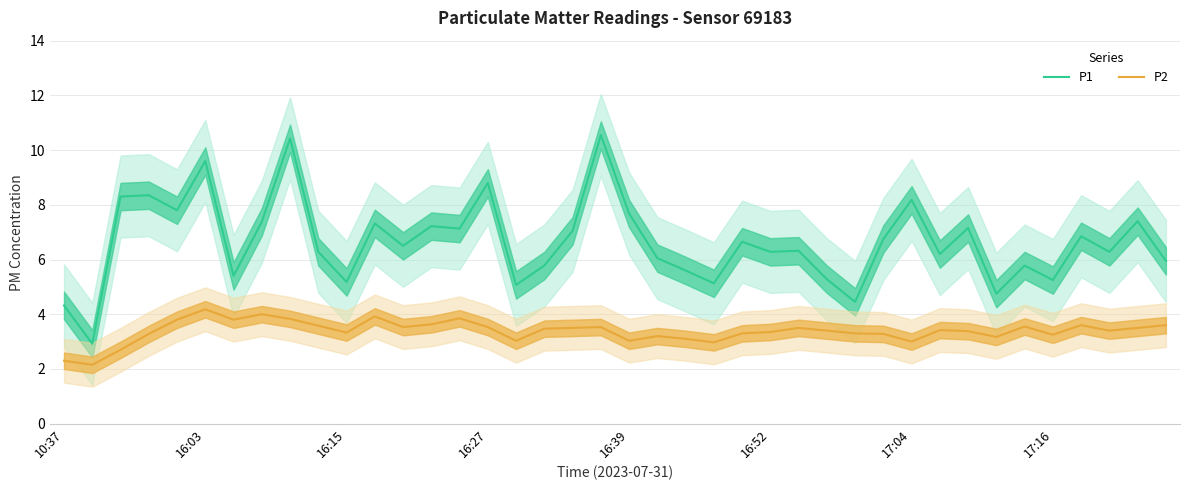

True or false: P1 has a value of 7.0 at 18.

True